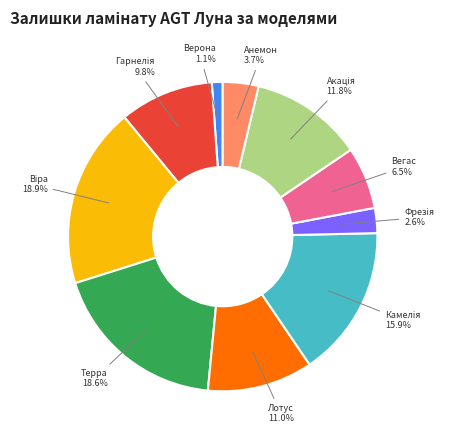

Which slice is the smallest?

Верона